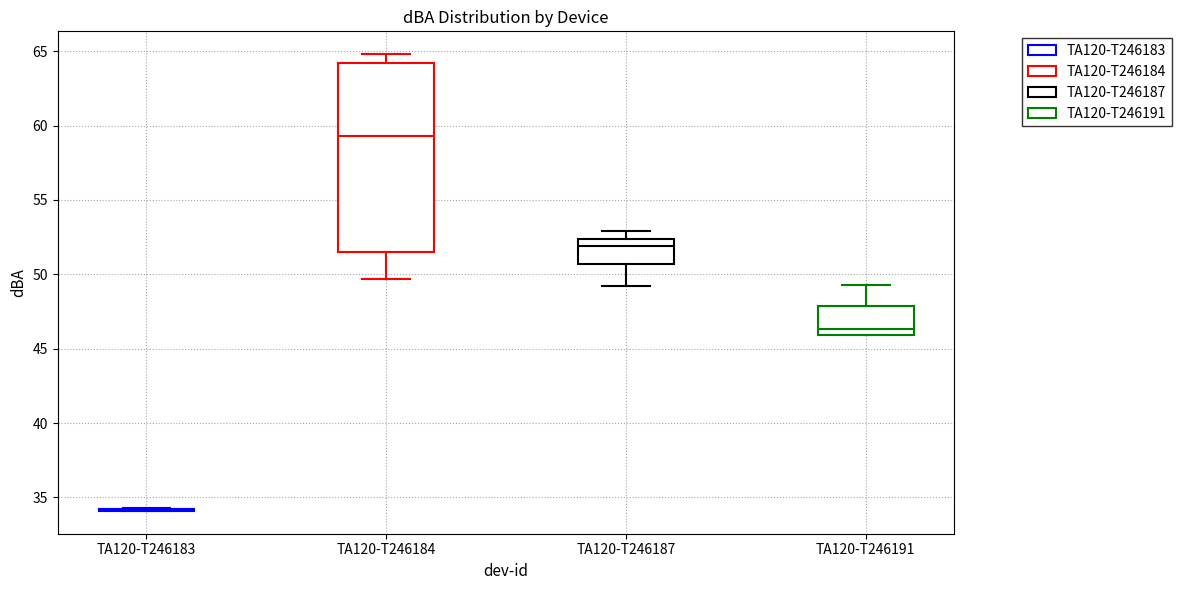

Reading left to right, transcribe this box plot: for each box, give where its median line is, the range the box spans, and where its two whiskers end, as read against the y-axis. The values are not printed on the chart, so give them approximately, as read against the axis.

TA120-T246183: box collapsed to a line at 34.0, whiskers 34.0 to 34.5
TA120-T246184: median 59.5, box 51.5 to 64.0, whiskers 49.5 to 65.0
TA120-T246187: median 52.0, box 50.5 to 52.5, whiskers 49.0 to 53.0
TA120-T246191: median 46.5, box 46.0 to 48.0, whiskers 46.0 to 49.5